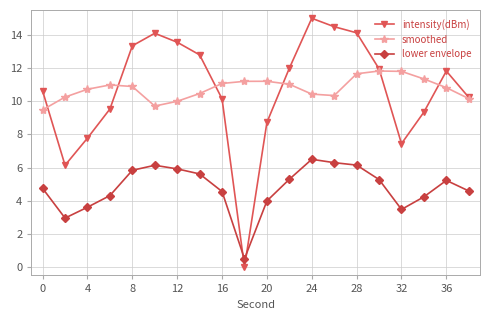

How many interior local valleys does the intensity(dBm) series have?

3